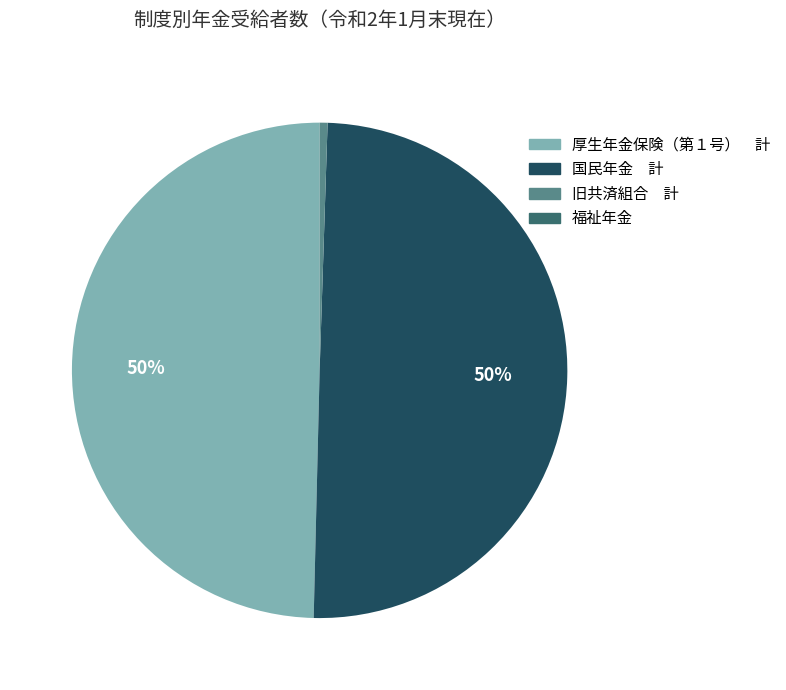

To the nearest percent, what percentage of the pie is 厚生年金保険（第１号） 計?

50%